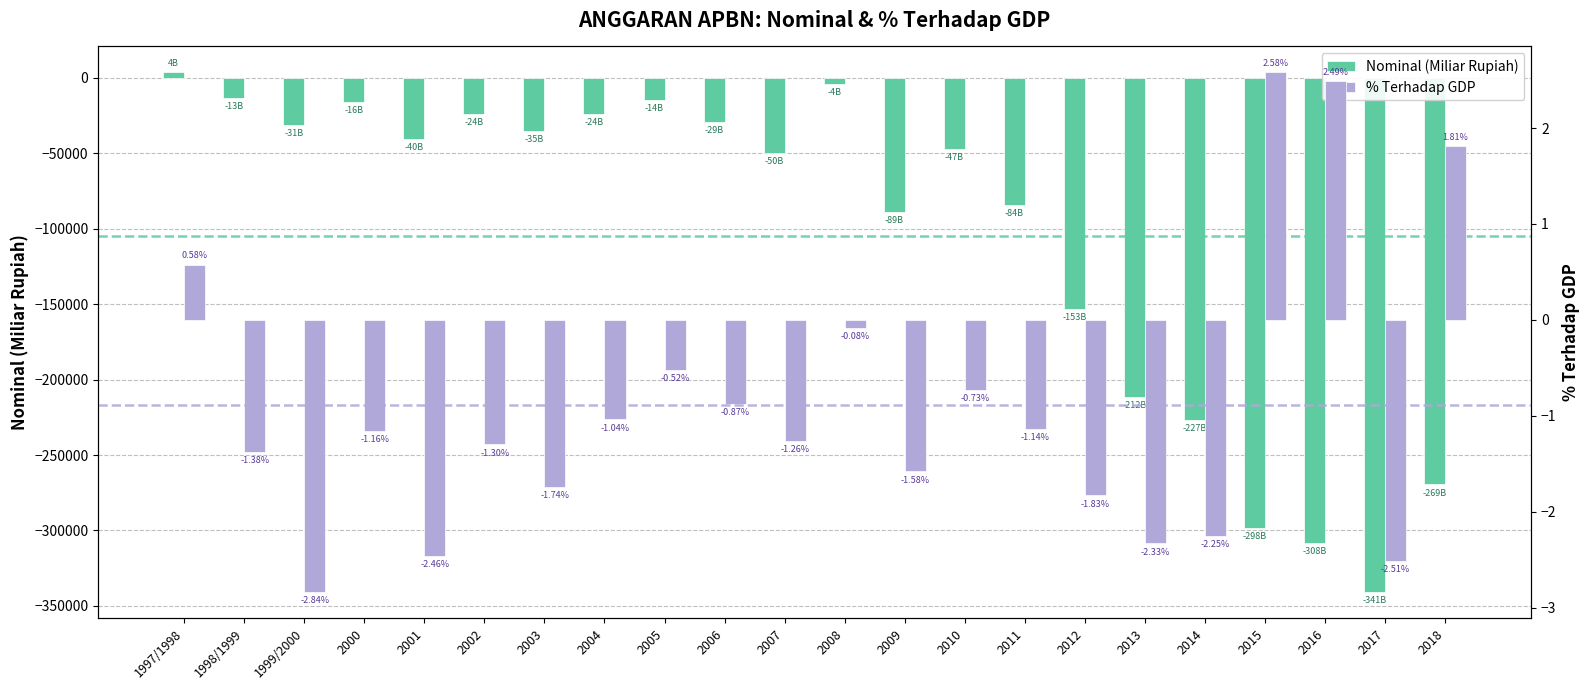

Reading left to right, transcribe all the data shown in this chart.

Nominal (Miliar Rupiah): 3622.6	-13158.7	-31235.3	-16132.2	-40484.9	-23652.1	-35109.1	-23810.0	-14408.2	-29141.7	-49843.8	-4121.3	-88618.8	-46845.7	-84399.5	-153300.6	-211672.7	-226692.0	-298494.8	-308340.9	-340975.9	-269442.9
% Terhadap GDP: 0.6	-1.4	-2.8	-1.2	-2.5	-1.3	-1.7	-1.0	-0.5	-0.9	-1.3	-0.1	-1.6	-0.7	-1.1	-1.8	-2.3	-2.2	2.6	2.5	-2.5	1.8